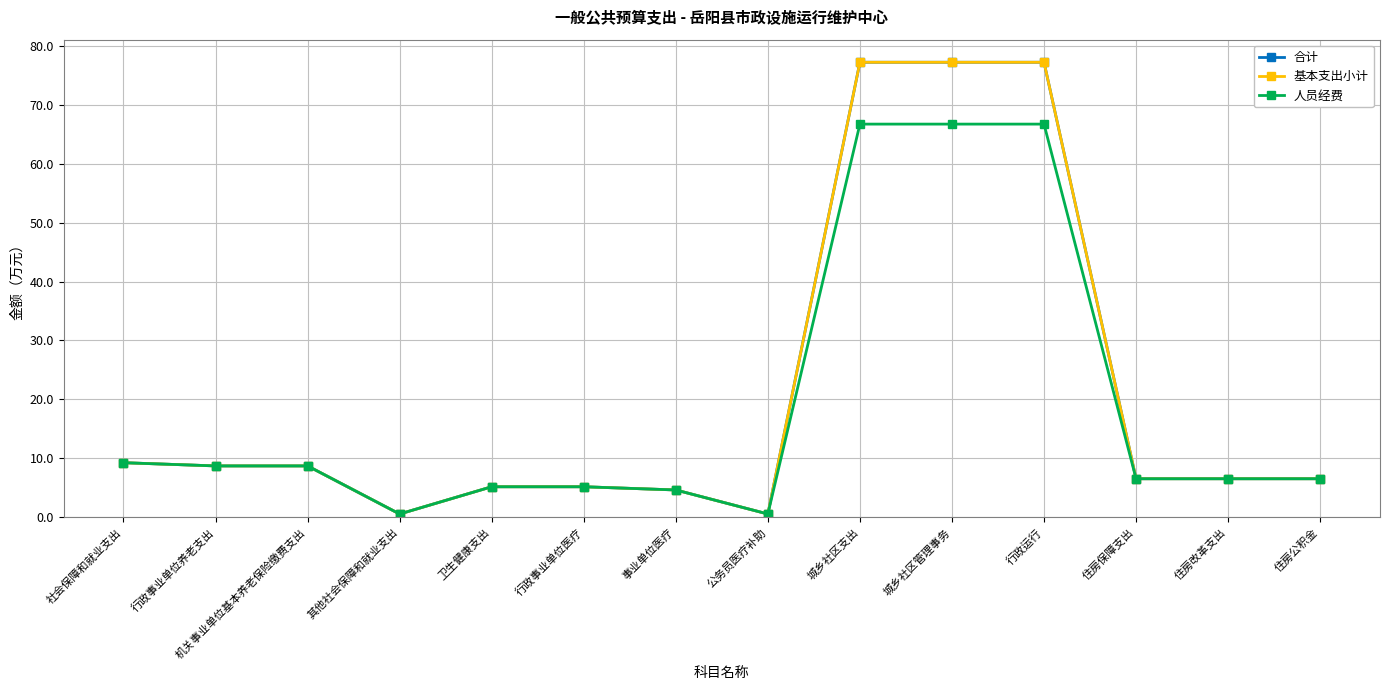

Which series has the largest range (max minus min)?

合计